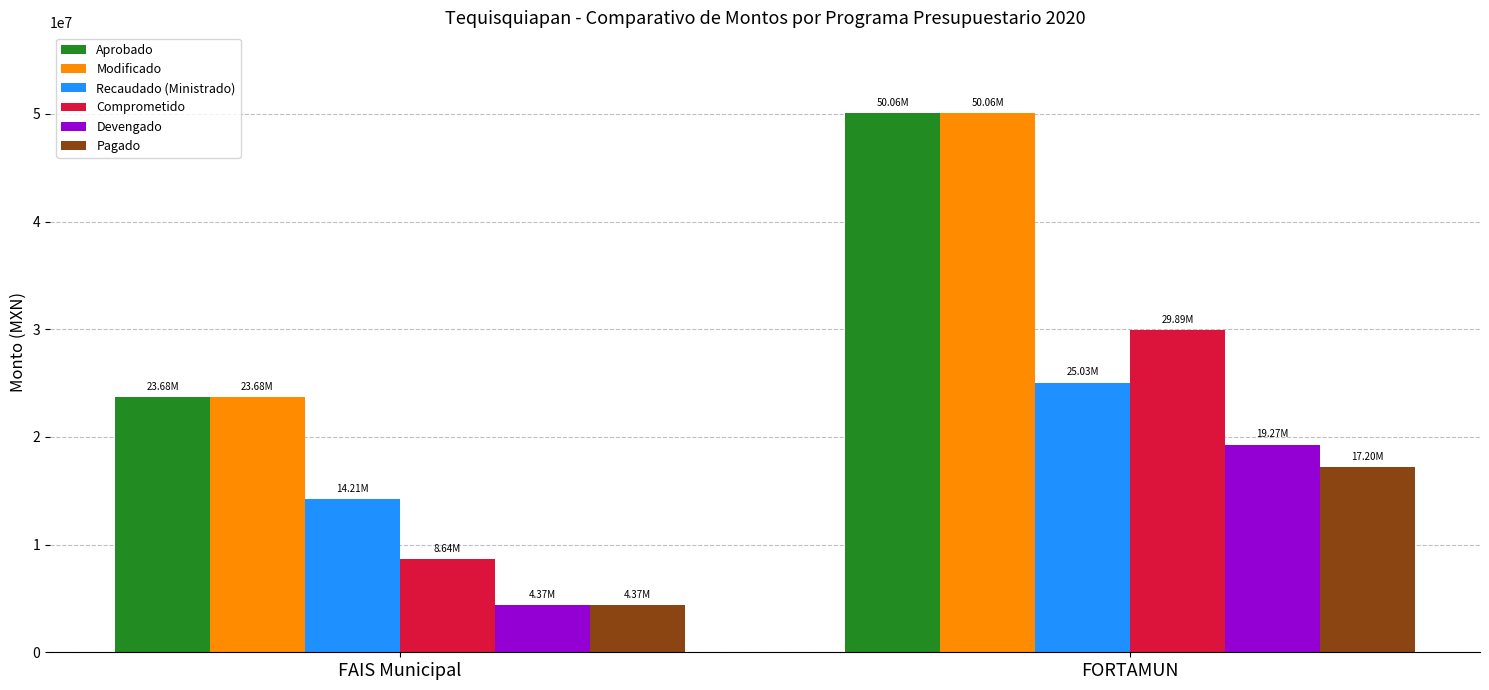

How many groups of bars are there?

2